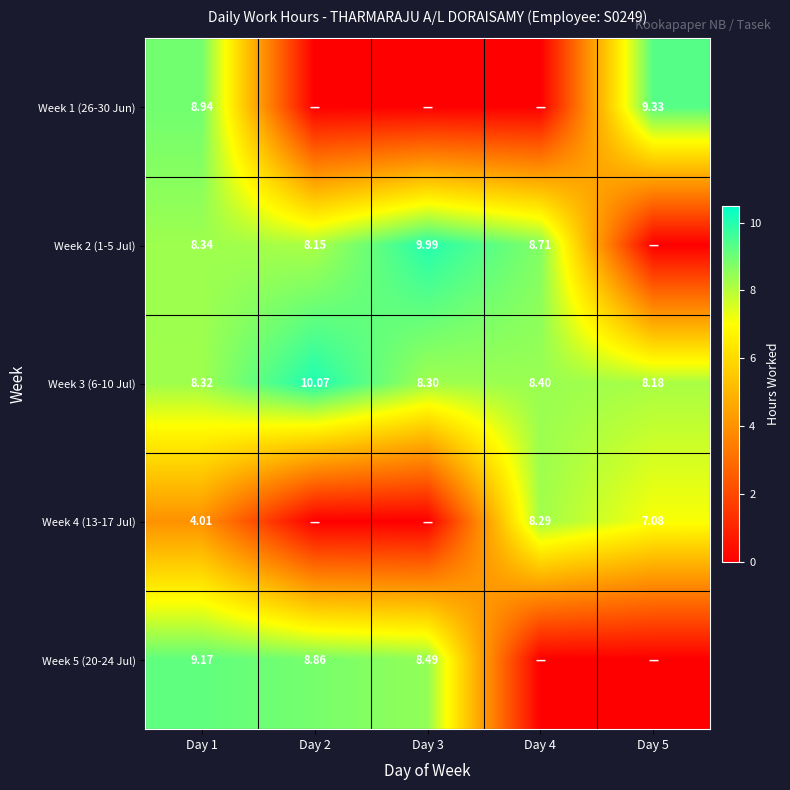

Is the value of Week 3 (6-10 Jul) at Day 3 greater than the value of Week 1 (26-30 Jun) at Day 1?

No